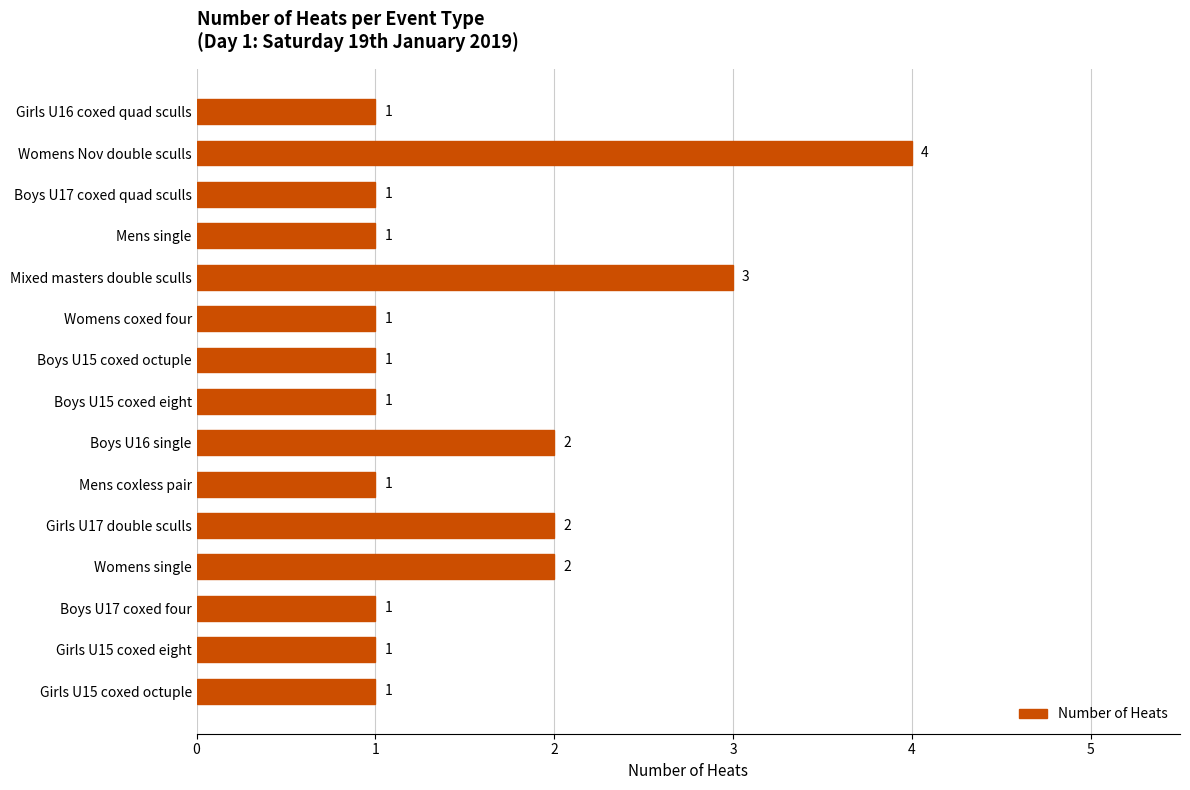

The chart shows a value of 1 at Girls U16 coxed quad sculls. True or false?

True